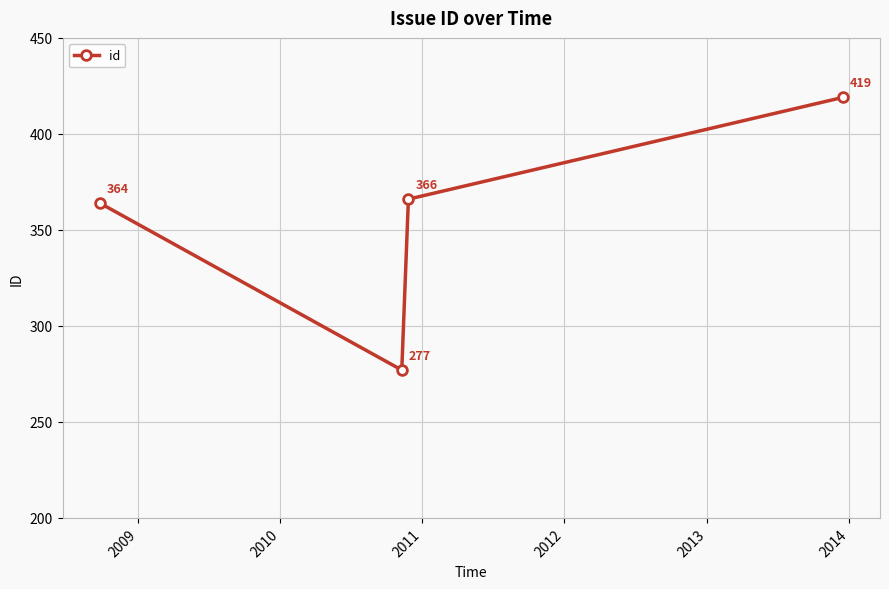

How many categories are shown in the chart?

4